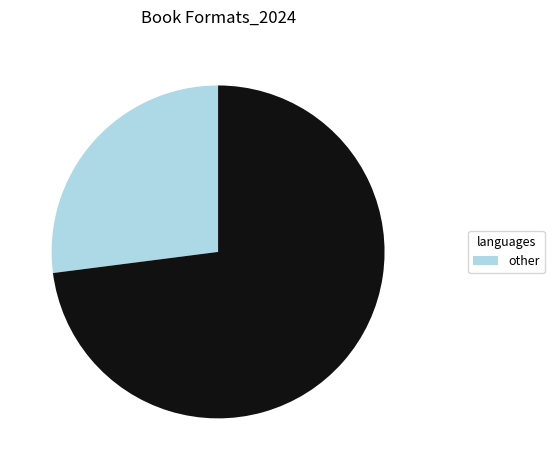

Is there any slice that represents more than half of the pie?

Yes